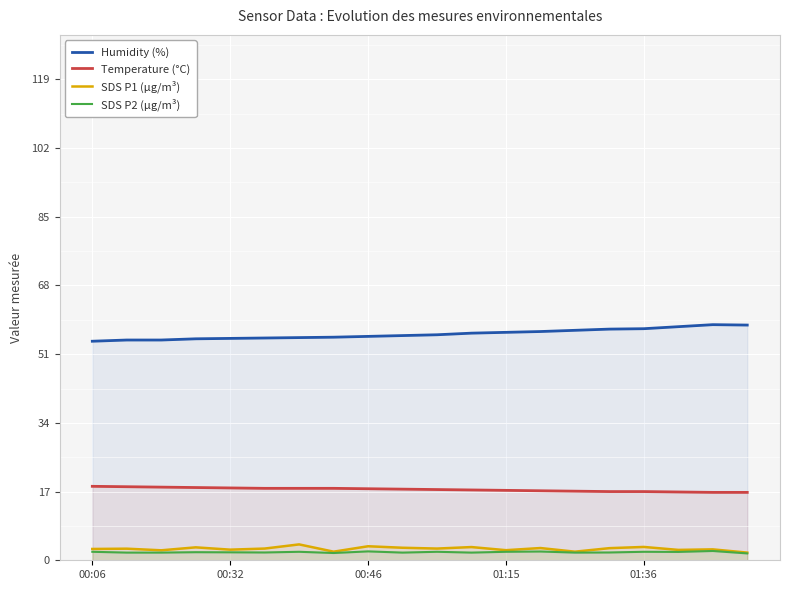

Which series has the largest total across all categories?

Humidity (%)